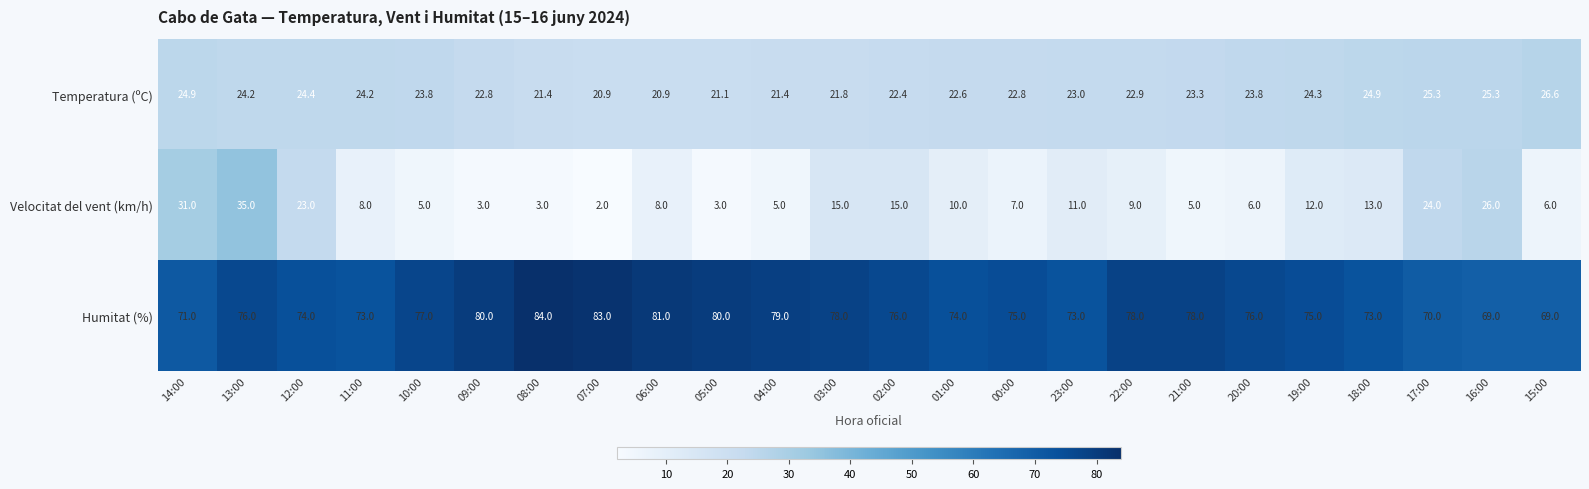

What is the smallest value displayed?

2.0